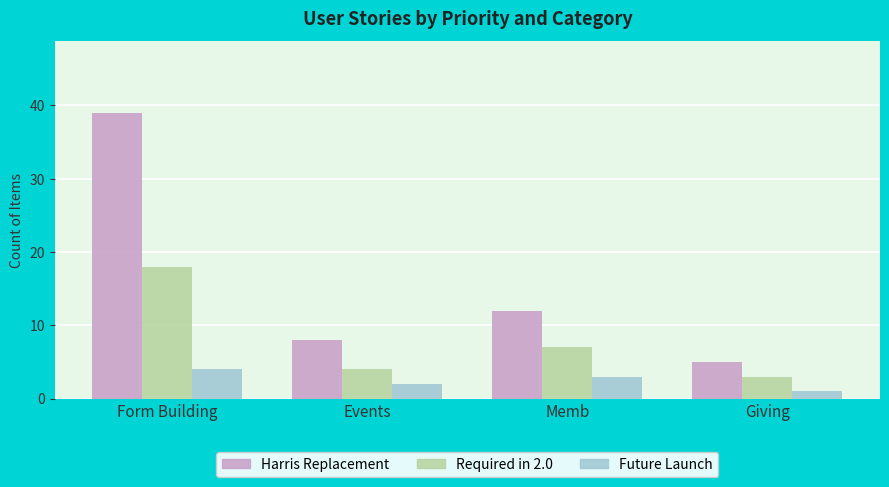

How many categories are shown in the chart?

4